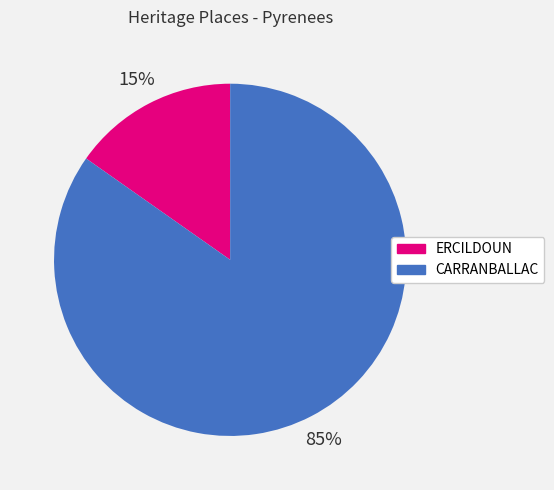

True or false: CARRANBALLAC accounts for 96% of the total.

False